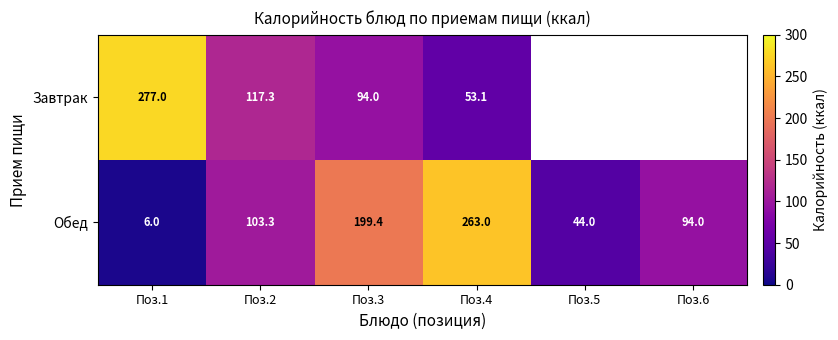

At Поз.4, list the series in order from largest to smallest.

Обед, Завтрак